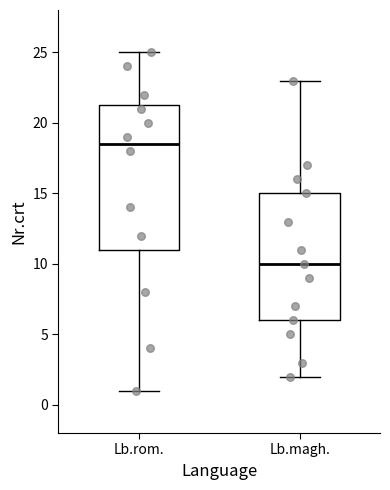

Comparing the boxes themselves (not the whiskers), which one is the tallest?

Lb.rom.